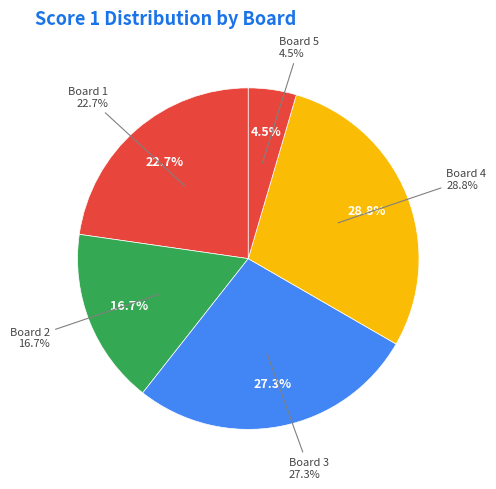

True or false: Board 2
Šmerka Štěpán accounts for 2% of the total.

False